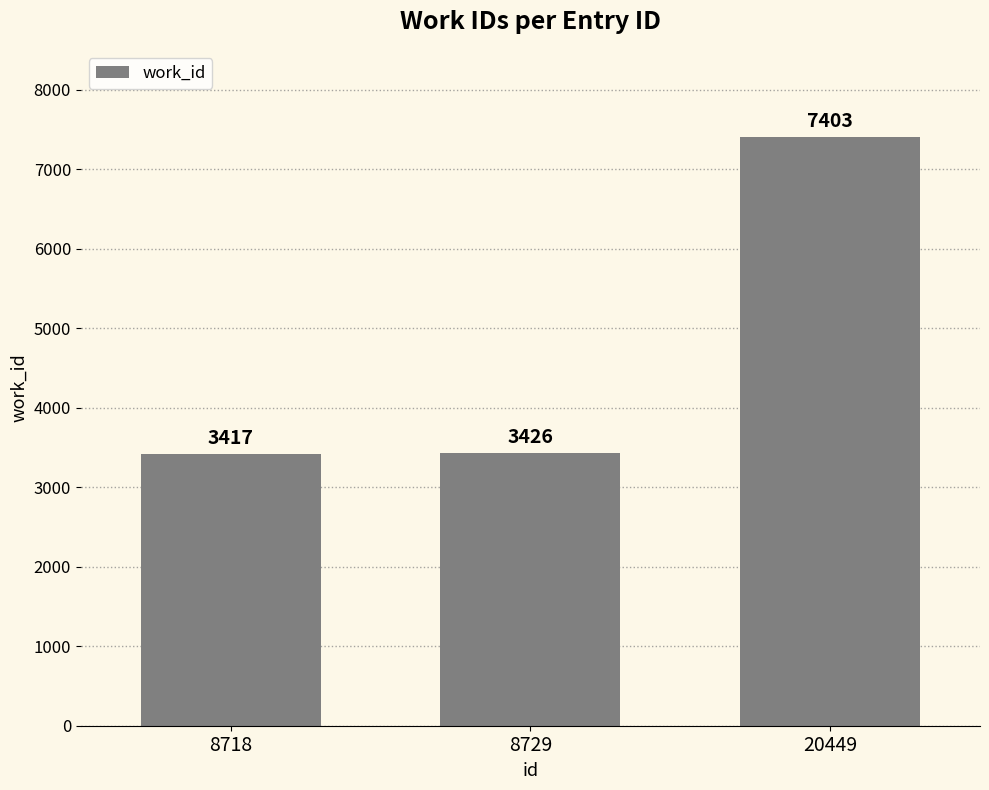

Rank the categories by value from highest to lowest.

20449, 8729, 8718